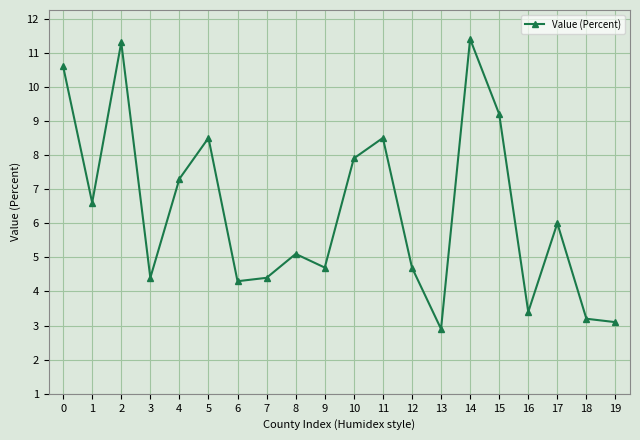

Which label corresponds to the largest value in the chart?

14